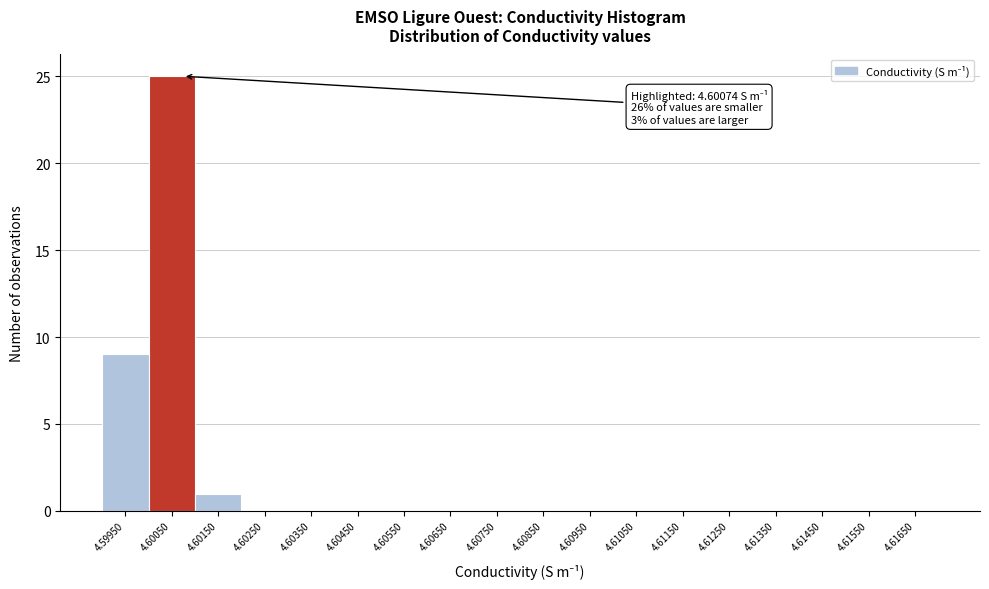

Reading right to left, list all the values displayed in this chart.

4.61650=0	4.61550=0	4.61450=0	4.61350=0	4.61250=0	4.61150=0	4.61050=0	4.60950=0	4.60850=0	4.60750=0	4.60650=0	4.60550=0	4.60450=0	4.60350=0	4.60250=0	4.60150=1	4.60050=25	4.59950=9